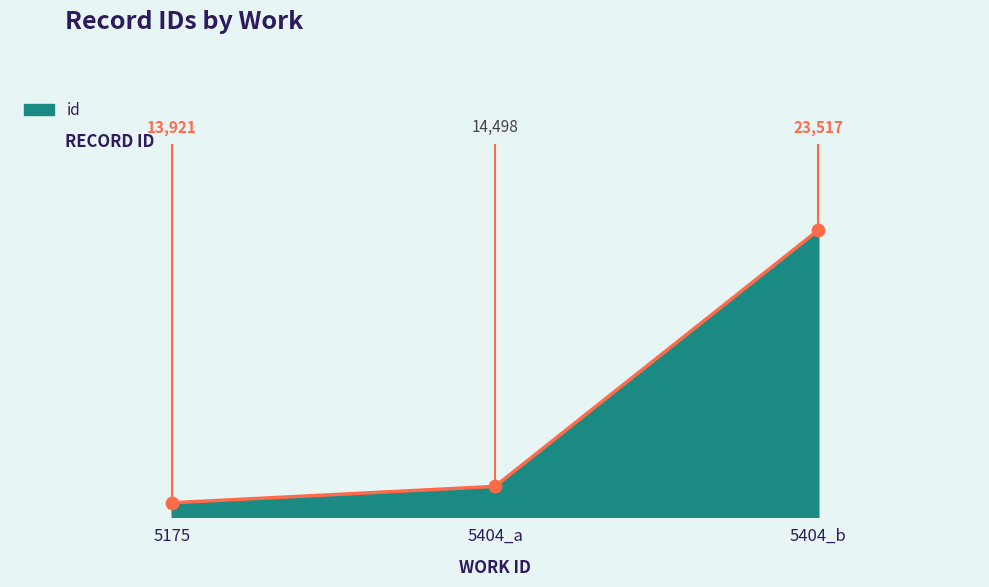

Between 5404_a and 5404_b, which is larger?

5404_b